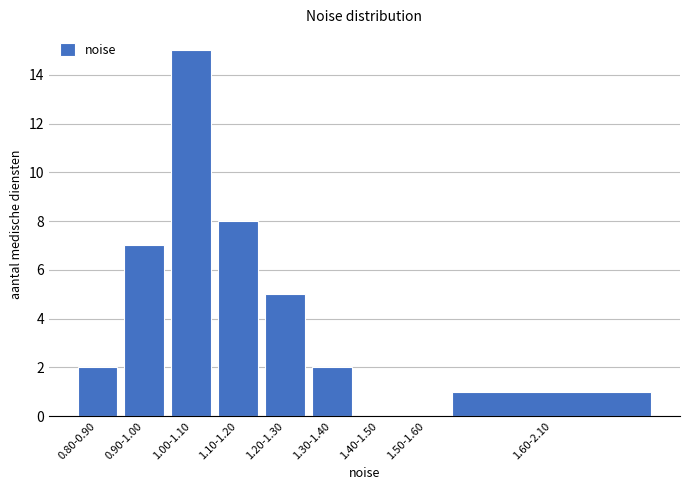

Reading left to right, what are all the values shown in this chart?

0.80-0.90=2	0.90-1.00=7	1.00-1.10=15	1.10-1.20=8	1.20-1.30=5	1.30-1.40=2	1.40-1.50=0	1.50-1.60=0	1.60-2.10=1